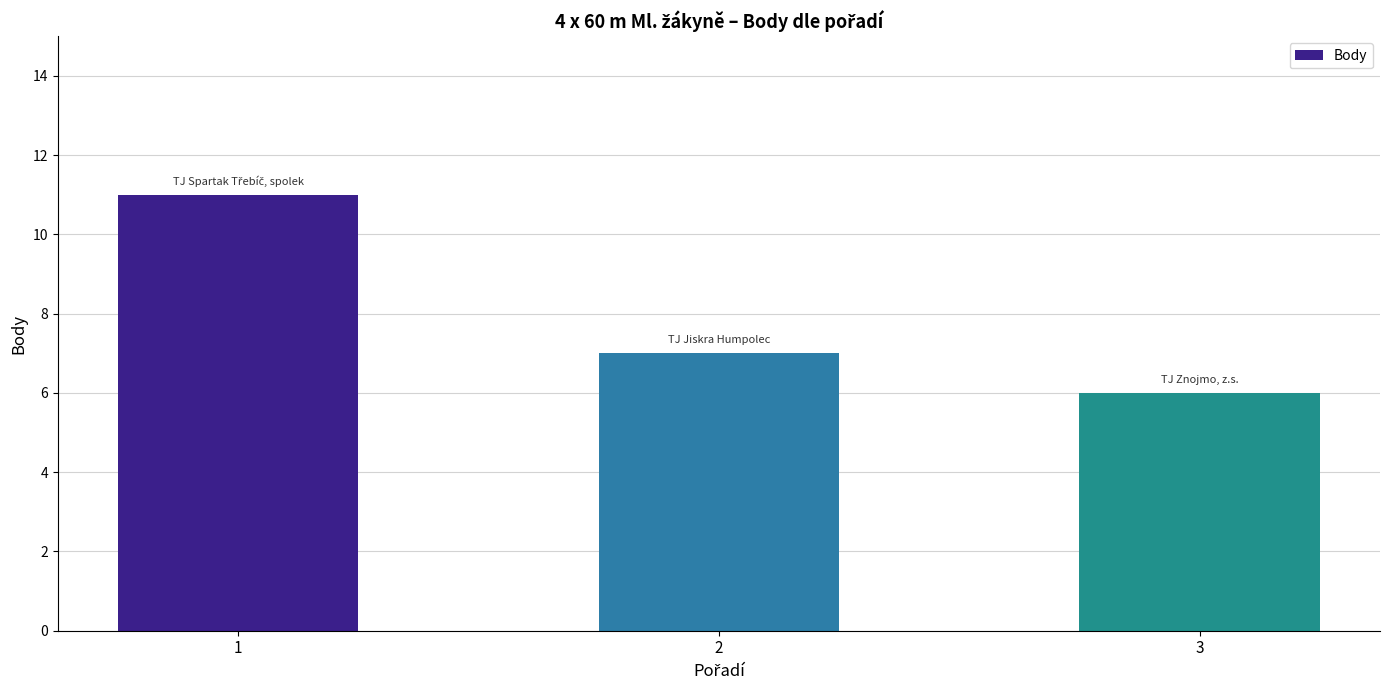

Approximately how many times larger is the value at 3 compared to 1?

0.5